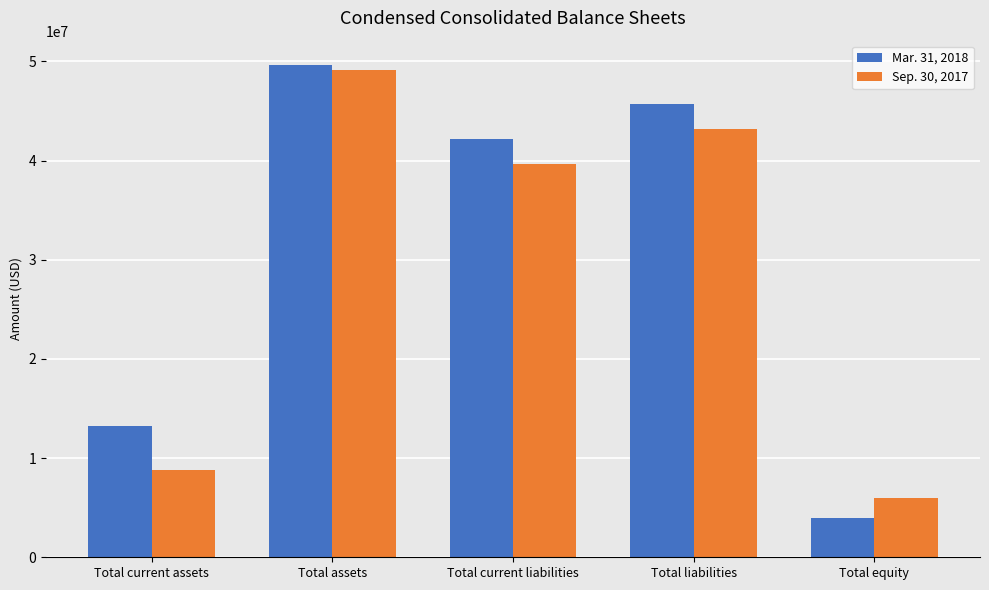

What is the difference between the Sep. 30, 2017 values at Total current liabilities and Total assets?

9456475